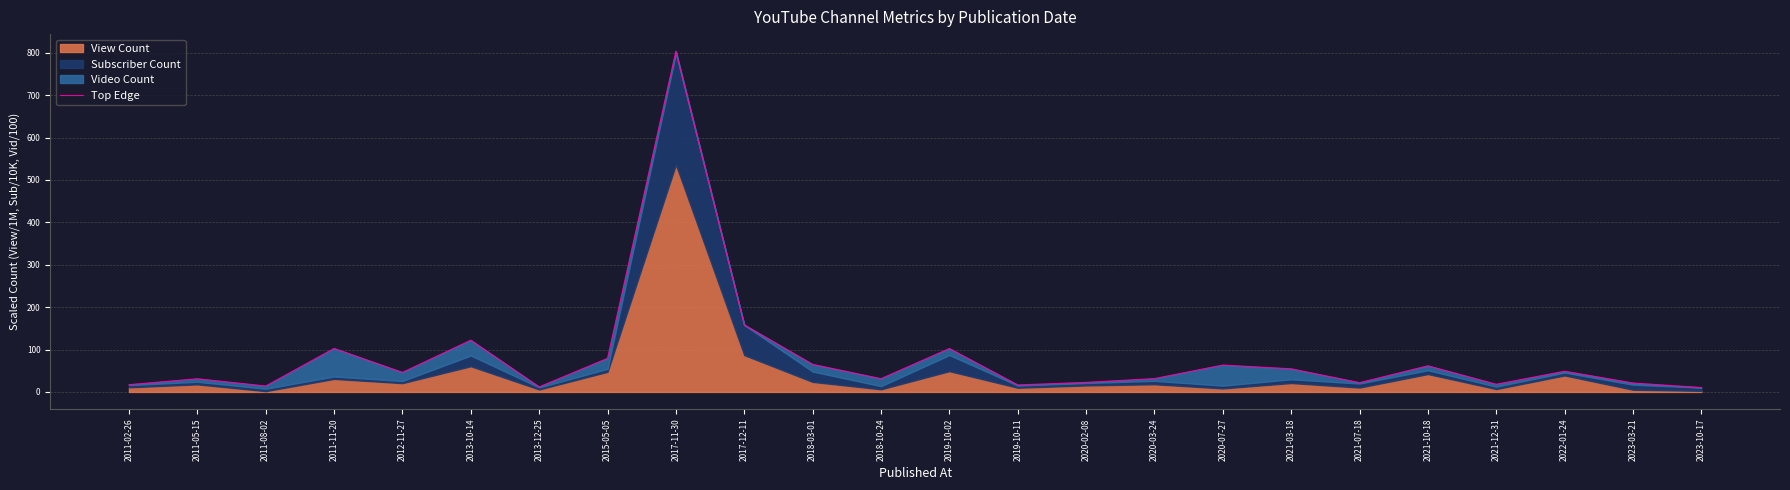

What is the value of the 17th point from the left?

63.4